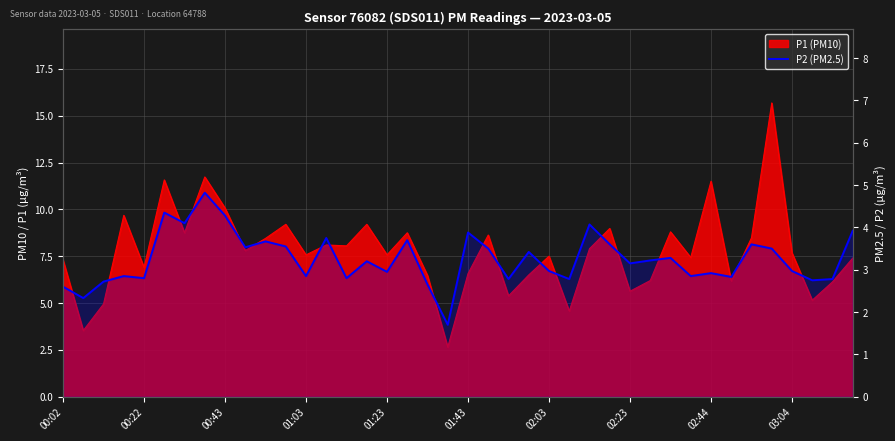

True or false: there are more than 2 points higher than both neighbors.

True